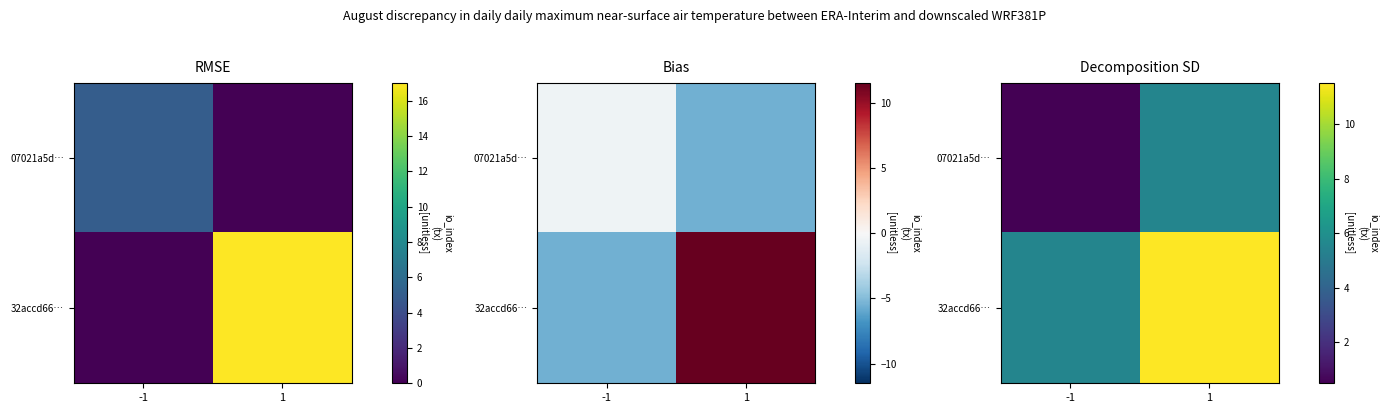

At which category is the sum across all series the highest?

1